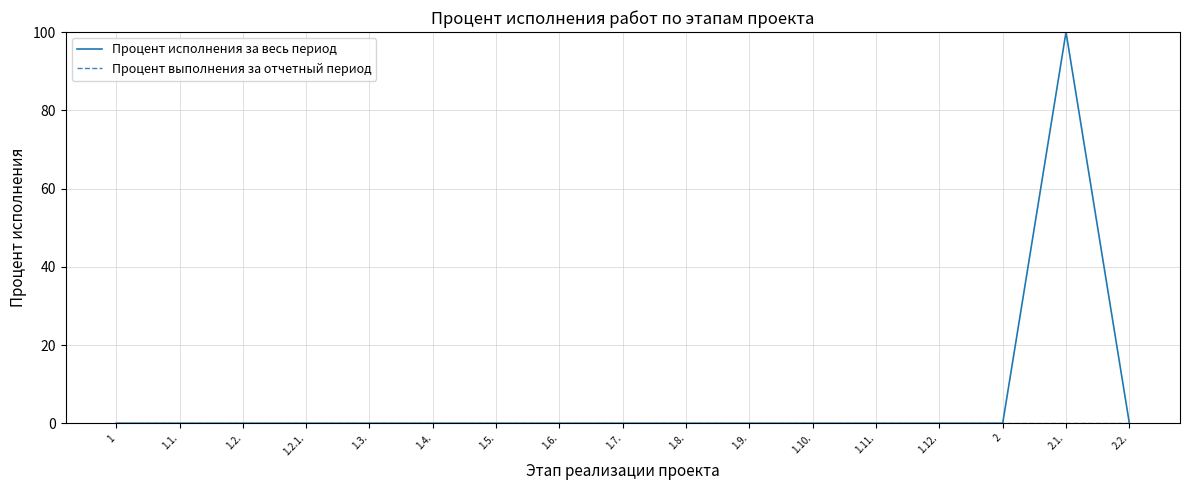

Which series has the largest range (max minus min)?

Процент исполнения за весь период